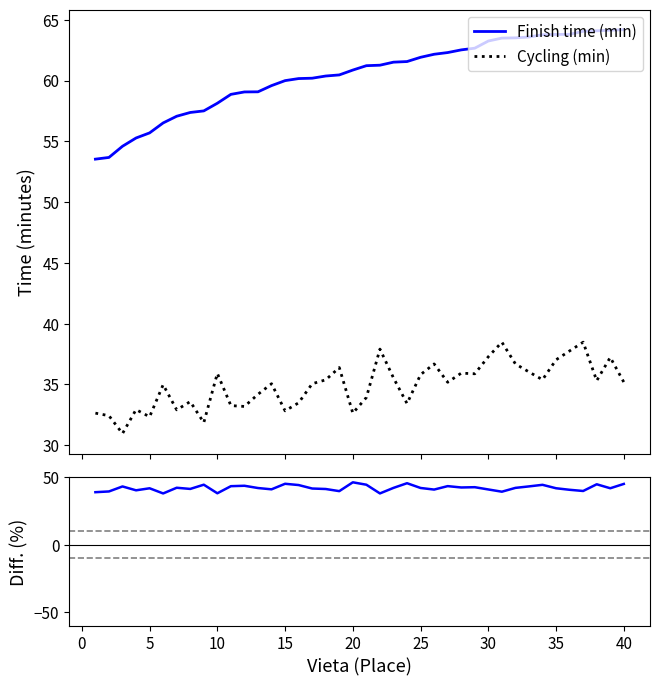

Which series has the largest total across all categories?

Finish time (min)